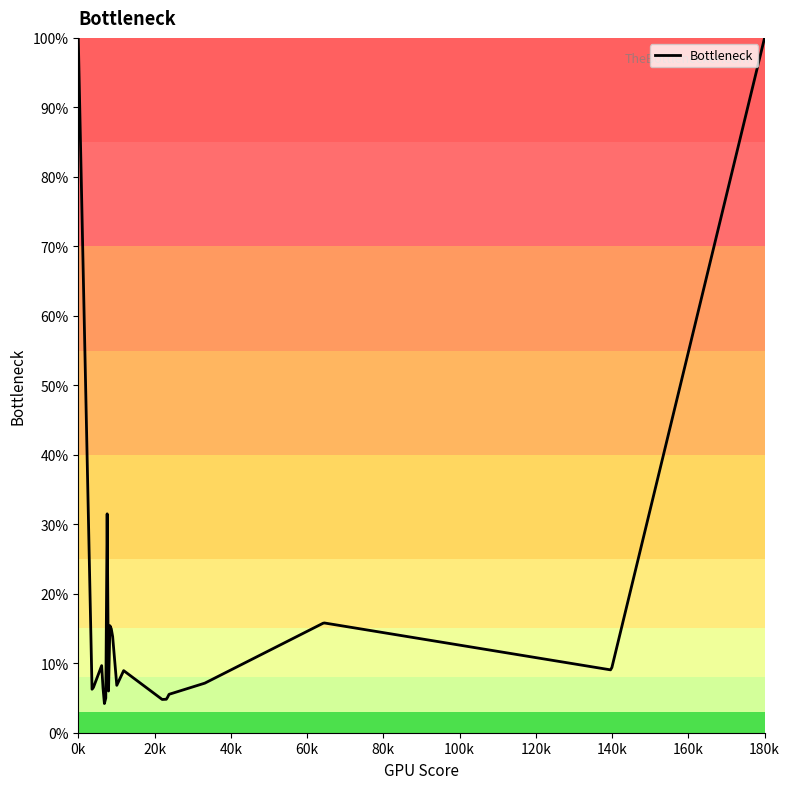

How many lines are shown in the chart?

1